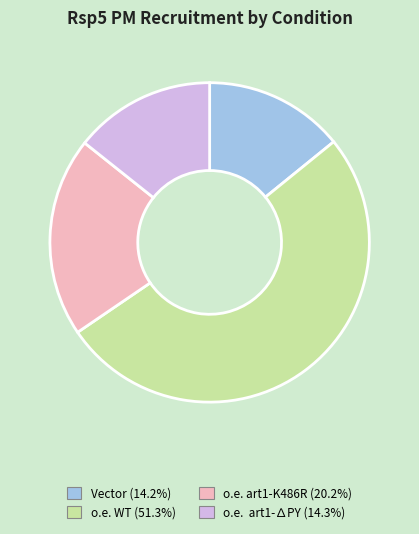

Which slice is the largest?

o.e. WT